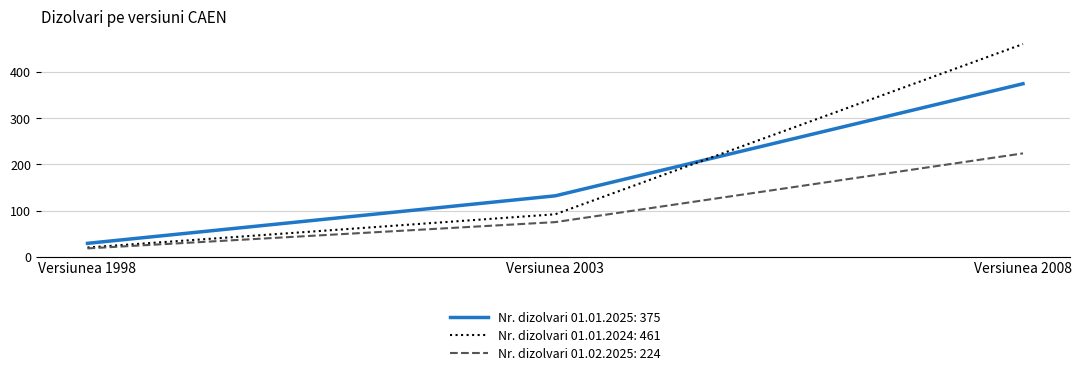

Reading right to left, transcribe all the data shown in this chart.

Nr. dizolvari 01.01.2025: 375	132	29
Nr. dizolvari 01.01.2024: 461	92	20
Nr. dizolvari 01.02.2025: 224	75	18